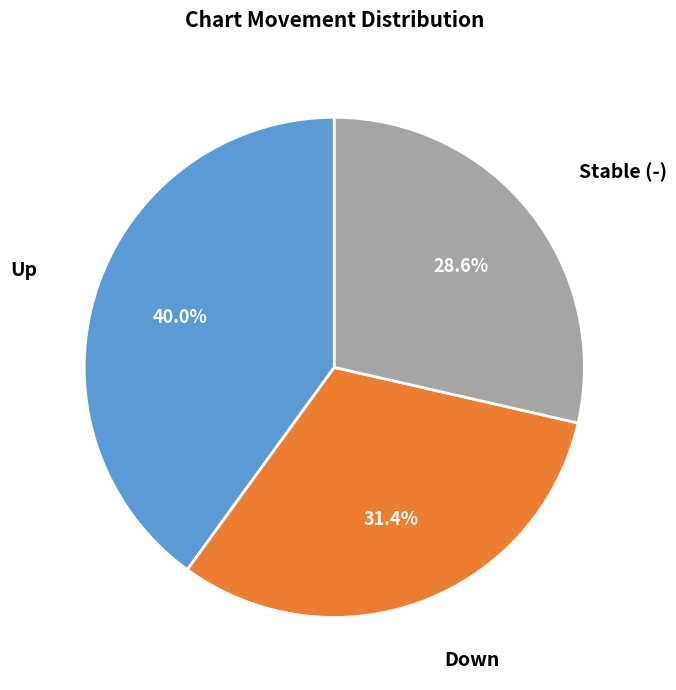

Is there a majority slice in this chart?

No